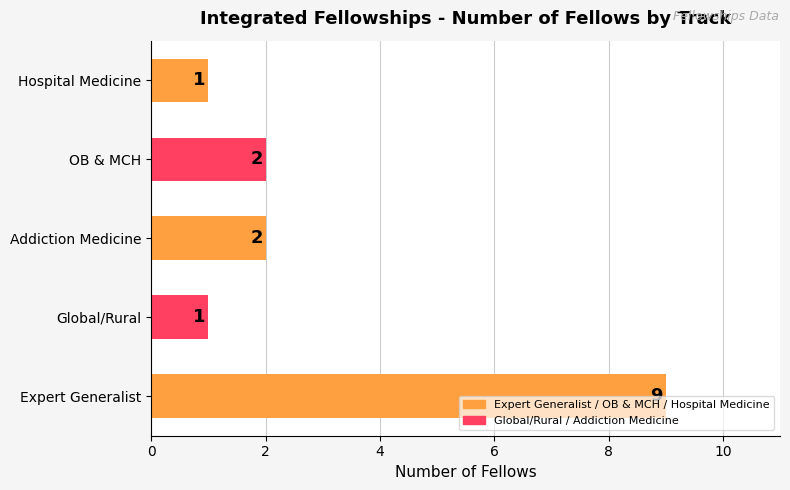

What is the difference between the maximum and minimum values?

8